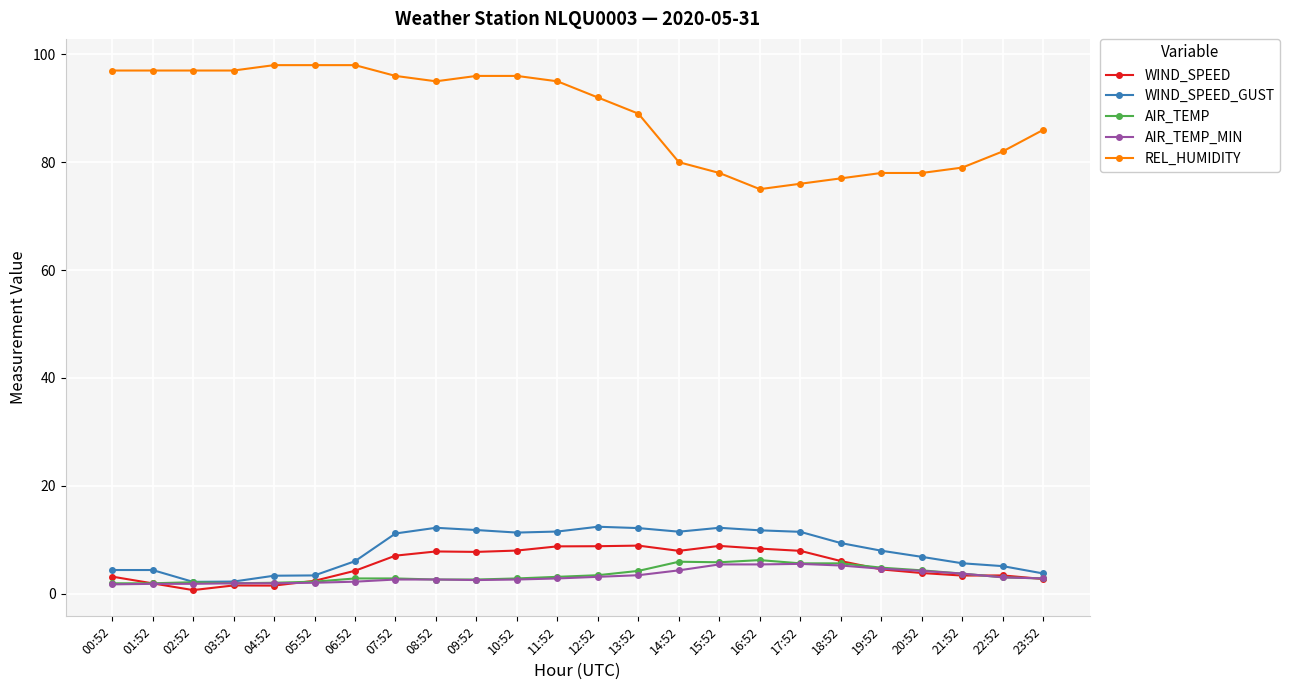

Which series has the largest range (max minus min)?

REL_HUMIDITY